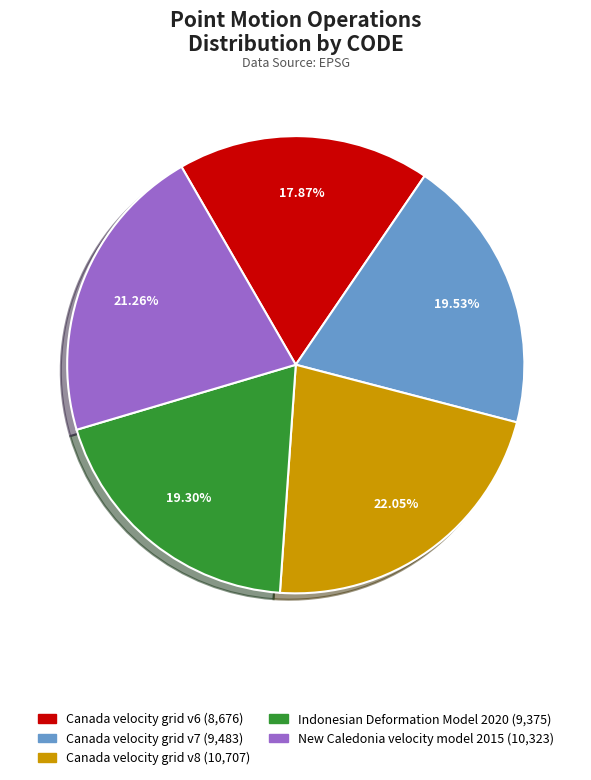

Which category has the smallest portion of the pie?

Canada velocity grid v6